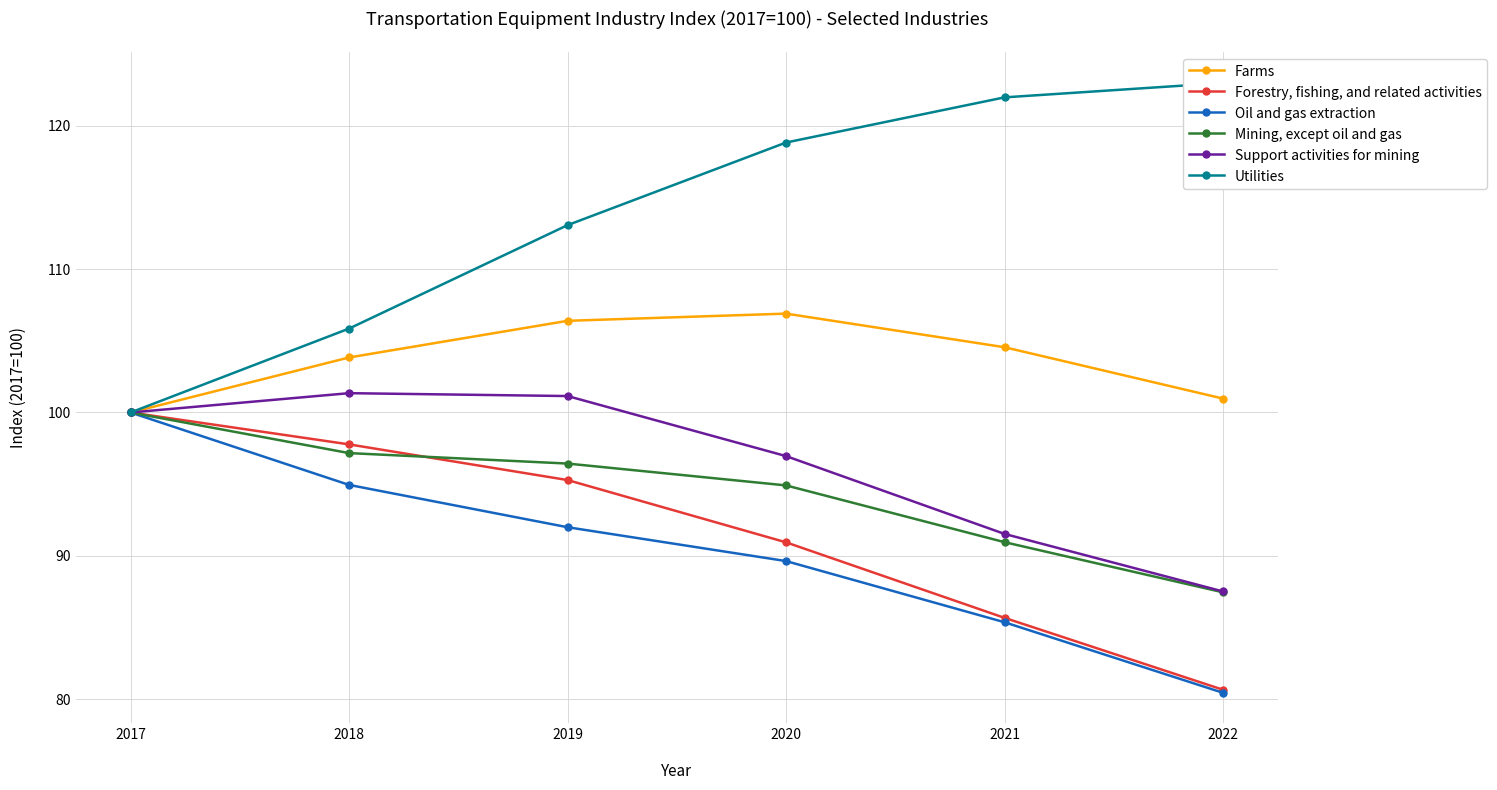

List the labels in order of Farms value, largest first.

2020, 2019, 2021, 2018, 2022, 2017